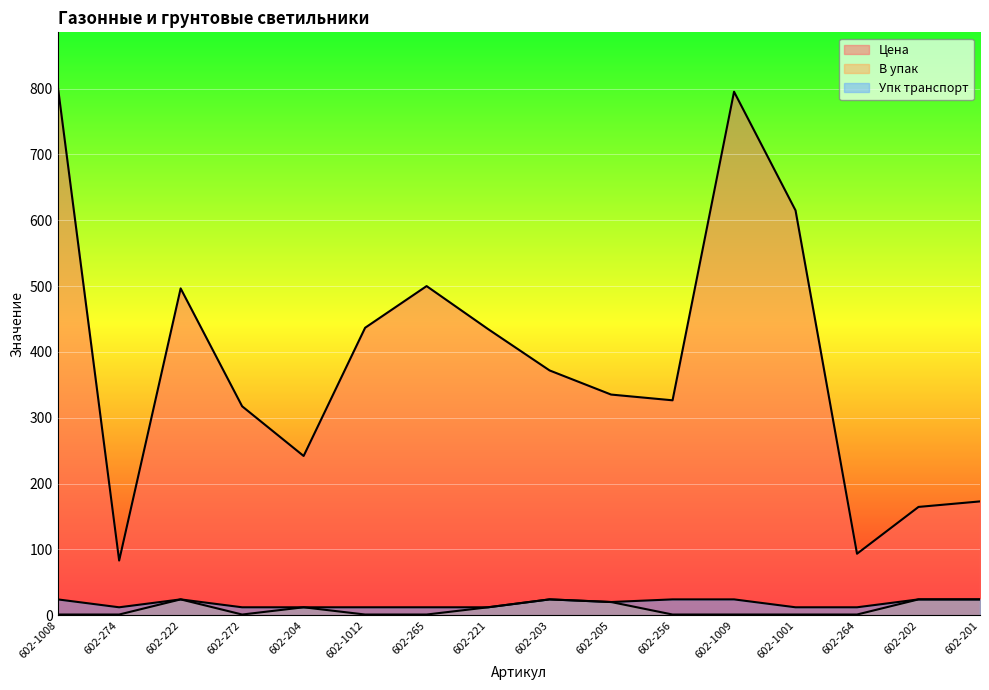

What is the sum of the Цена values at 602-201 and 602-203?

544.6